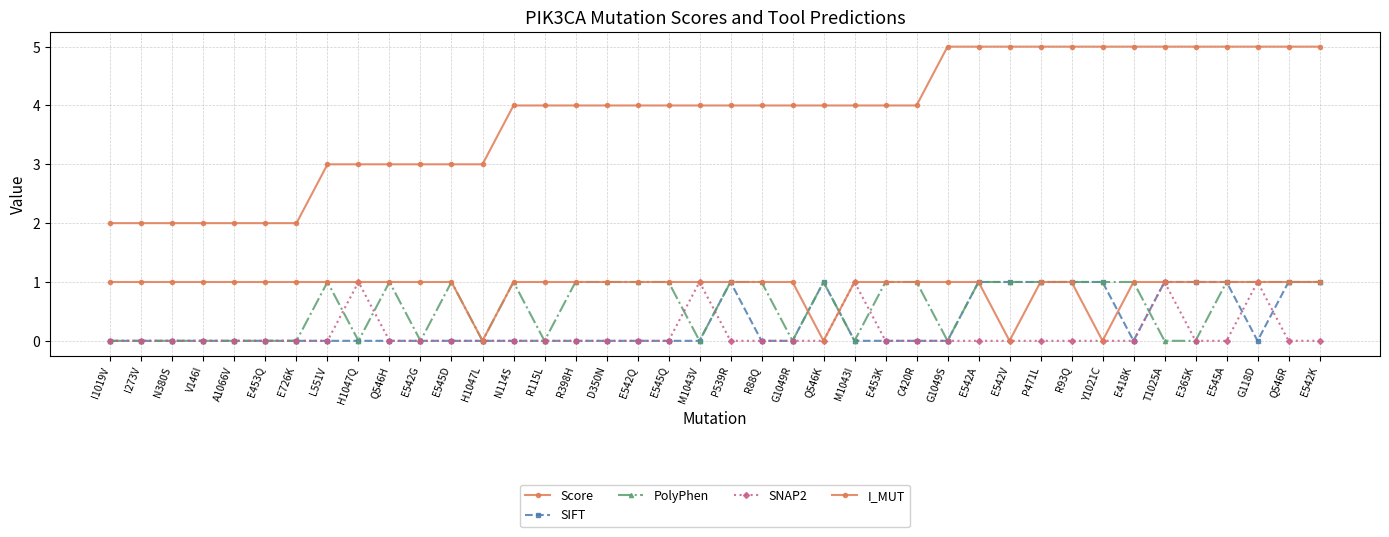

Is this an area chart (filled region under the line)?

No